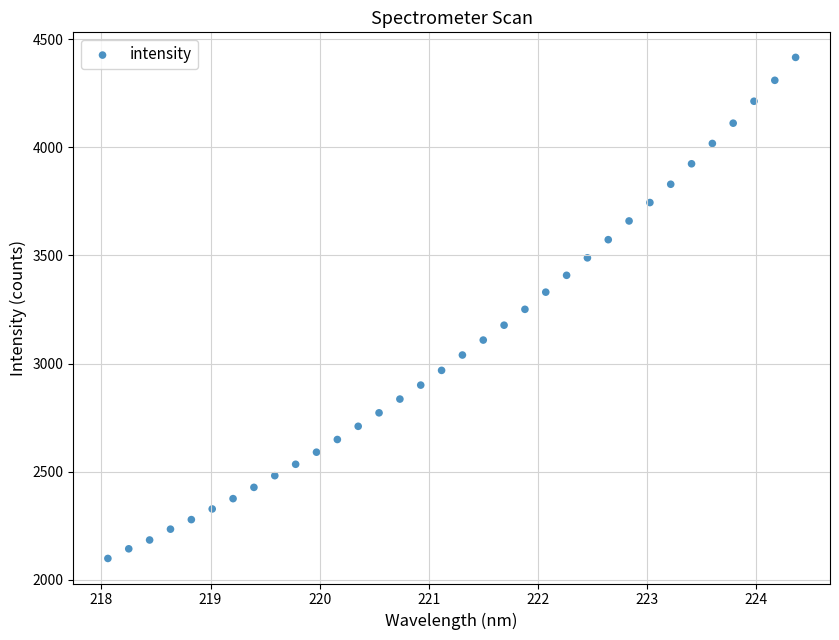

What is the range of X values (max minus min)?

6.3